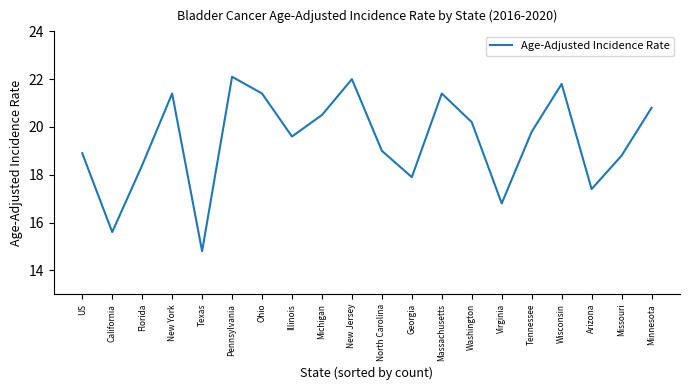

Which label corresponds to the smallest value in the chart?

Texas